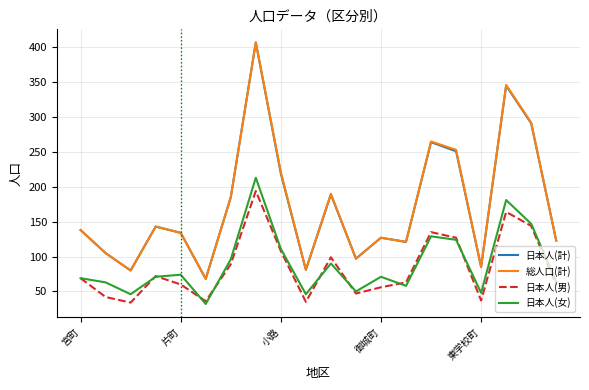

Is this an area chart (filled region under the line)?

No